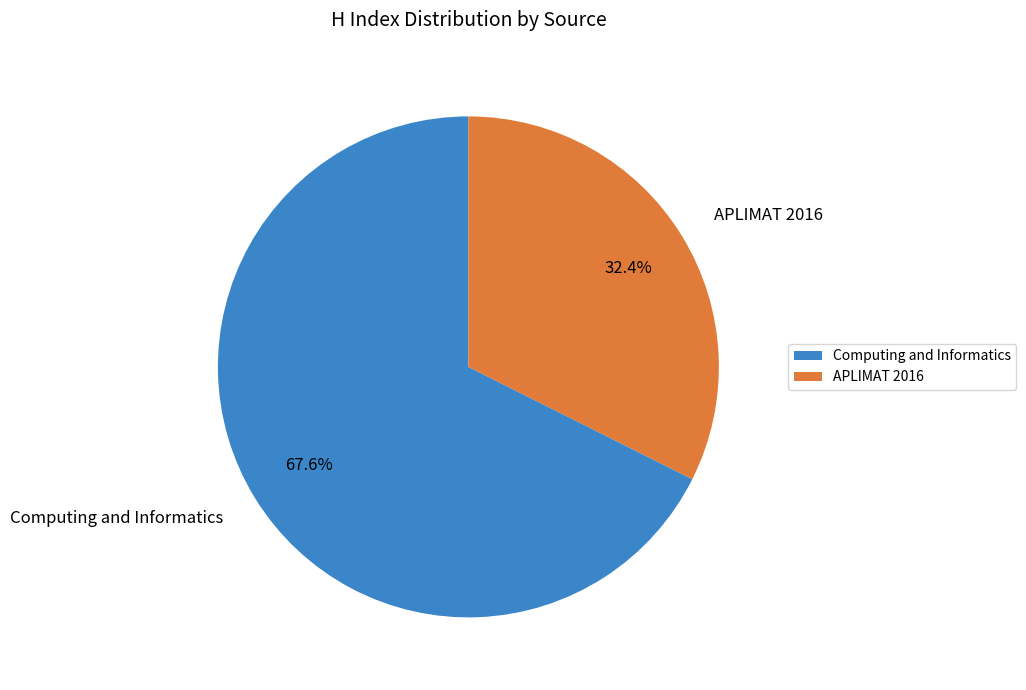

True or false: APLIMAT 2016 accounts for 32% of the total.

True